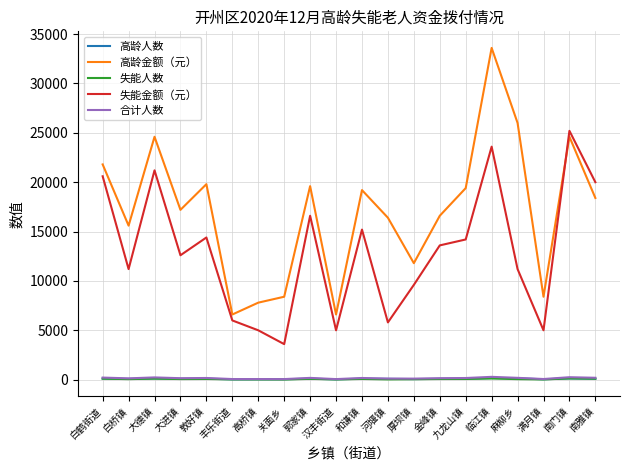

Which series has the largest range (max minus min)?

高龄金额（元）